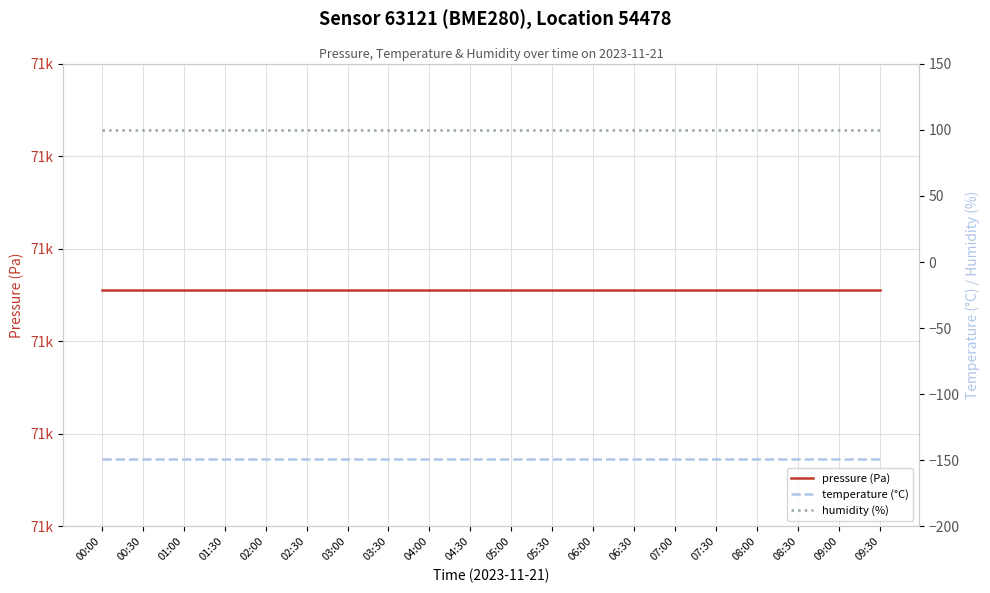

How many lines are shown in the chart?

3